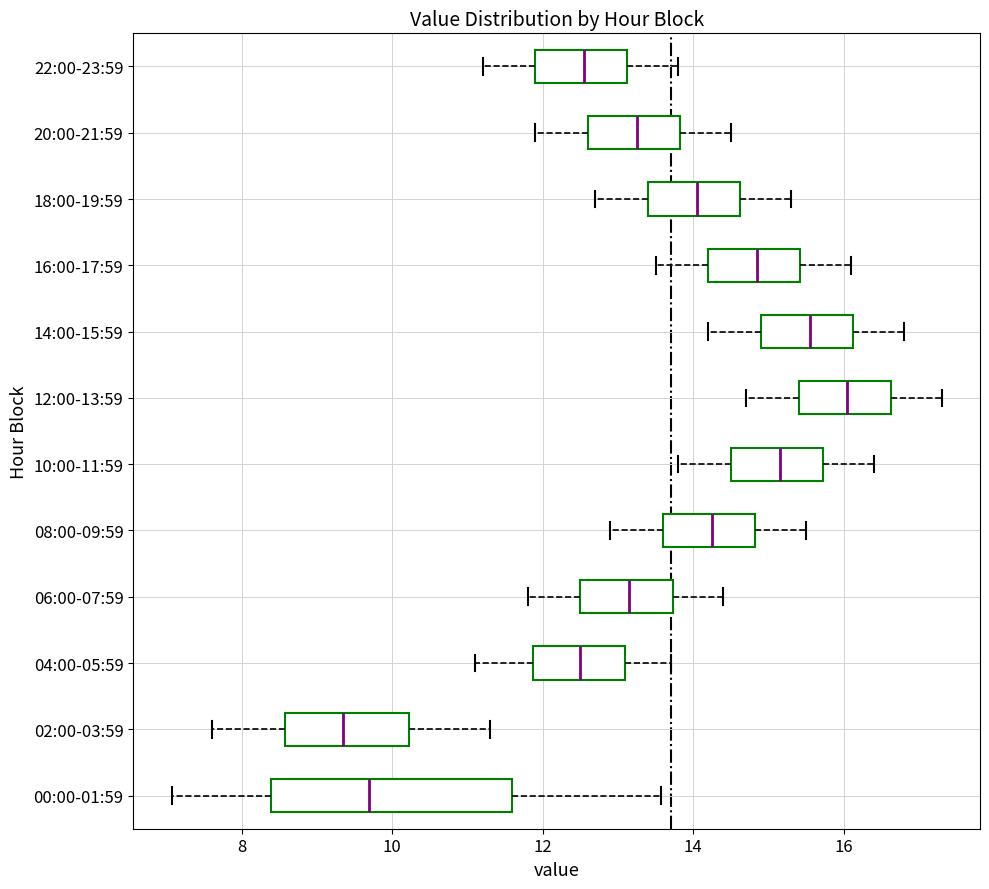

Where does the median line of the box for 10:00-11:59 sit on the x-axis? The values are not printed on the chart, so give them approximately, as read against the axis.

15.2